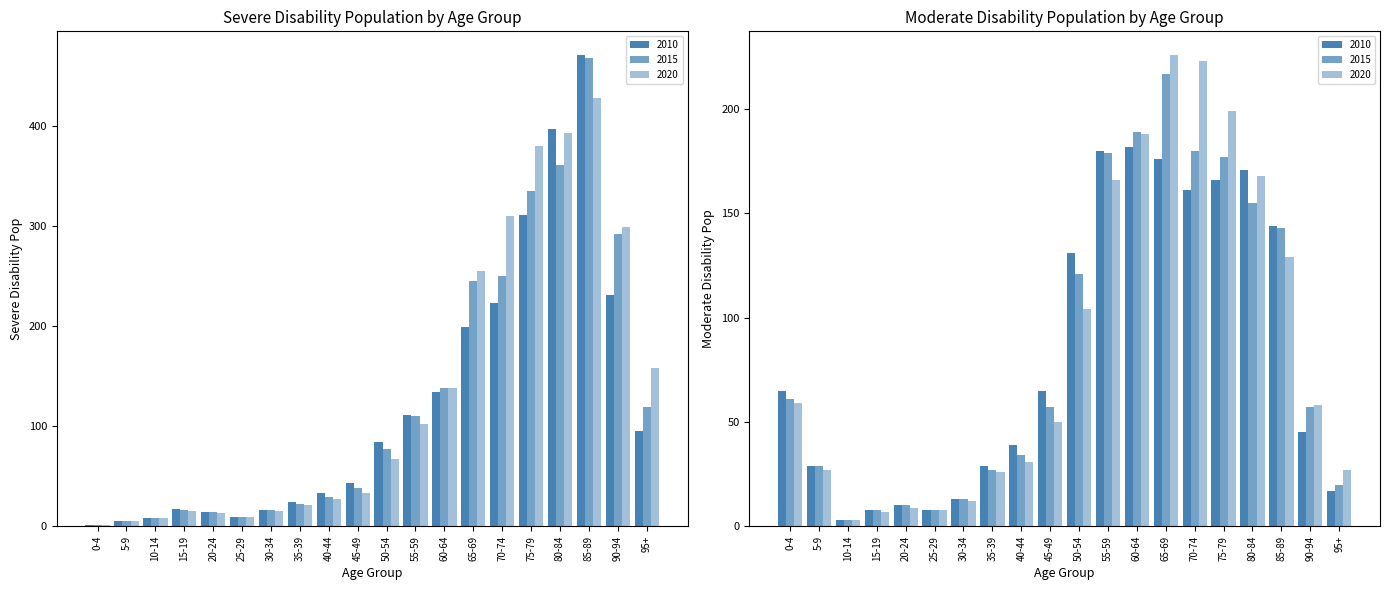

What is the spread (max minus min) of values at 40-44?

12